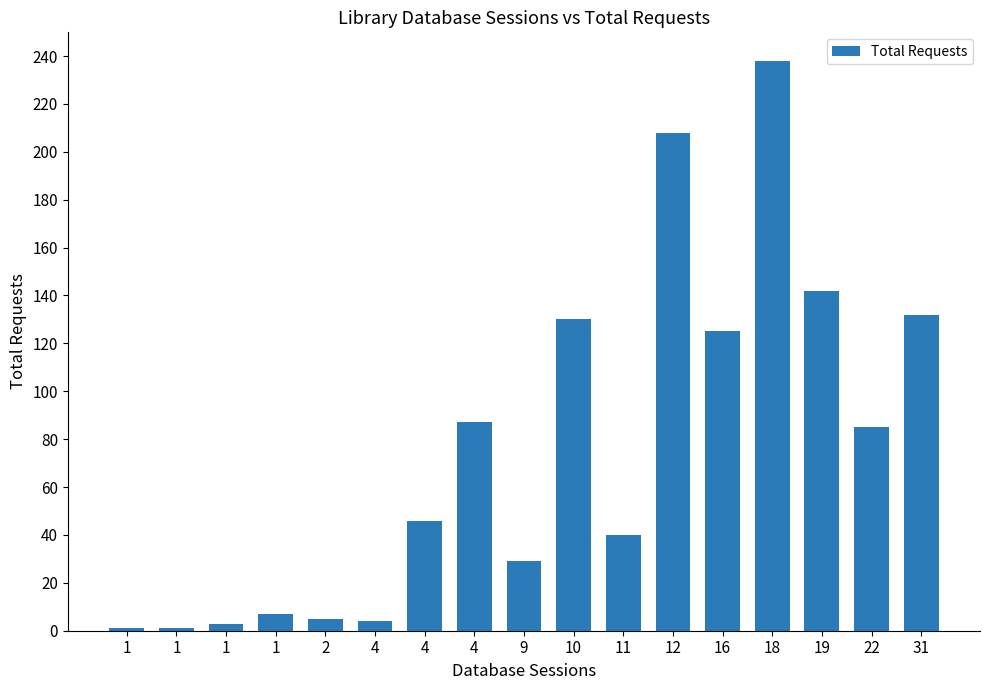

How many values are below 46?

8